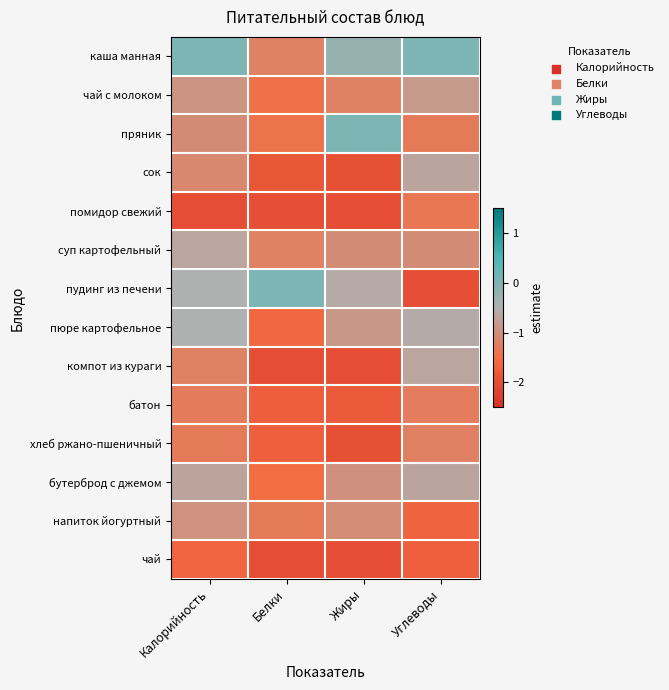

Reading right to left, transcribe all the data shown in this chart.

каша манная: Углеводы=0.0	Жиры=-0.3	Белки=-1.2	Калорийность=0.0
чай с молоком: Углеводы=-0.8	Жиры=-1.2	Белки=-1.4	Калорийность=-0.9
пряник: Углеводы=-1.3	Жиры=0.0	Белки=-1.4	Калорийность=-1.0
сок: Углеводы=-0.7	Жиры=-1.9	Белки=-1.9	Калорийность=-1.1
помидор свежий: Углеводы=-1.3	Жиры=-2.0	Белки=-2.0	Калорийность=-2.0
суп картофельный: Углеводы=-1.0	Жиры=-1.0	Белки=-1.2	Калорийность=-0.6
пудинг из печени: Углеводы=-2.0	Жиры=-0.6	Белки=0.0	Калорийность=-0.5
пюре картофельное: Углеводы=-0.6	Жиры=-0.9	Белки=-1.6	Калорийность=-0.5
компот из кураги: Углеводы=-0.6	Жиры=-2.0	Белки=-2.0	Калорийность=-1.2
батон: Углеводы=-1.3	Жиры=-1.8	Белки=-1.7	Калорийность=-1.3
хлеб ржано-пшеничный: Углеводы=-1.2	Жиры=-1.9	Белки=-1.7	Калорийность=-1.3
бутерброд с джемом: Углеводы=-0.7	Жиры=-1.0	Белки=-1.5	Калорийность=-0.7
напиток йогуртный: Углеводы=-1.6	Жиры=-1.0	Белки=-1.3	Калорийность=-0.9
чай: Углеводы=-1.7	Жиры=-2.0	Белки=-2.0	Калорийность=-1.6